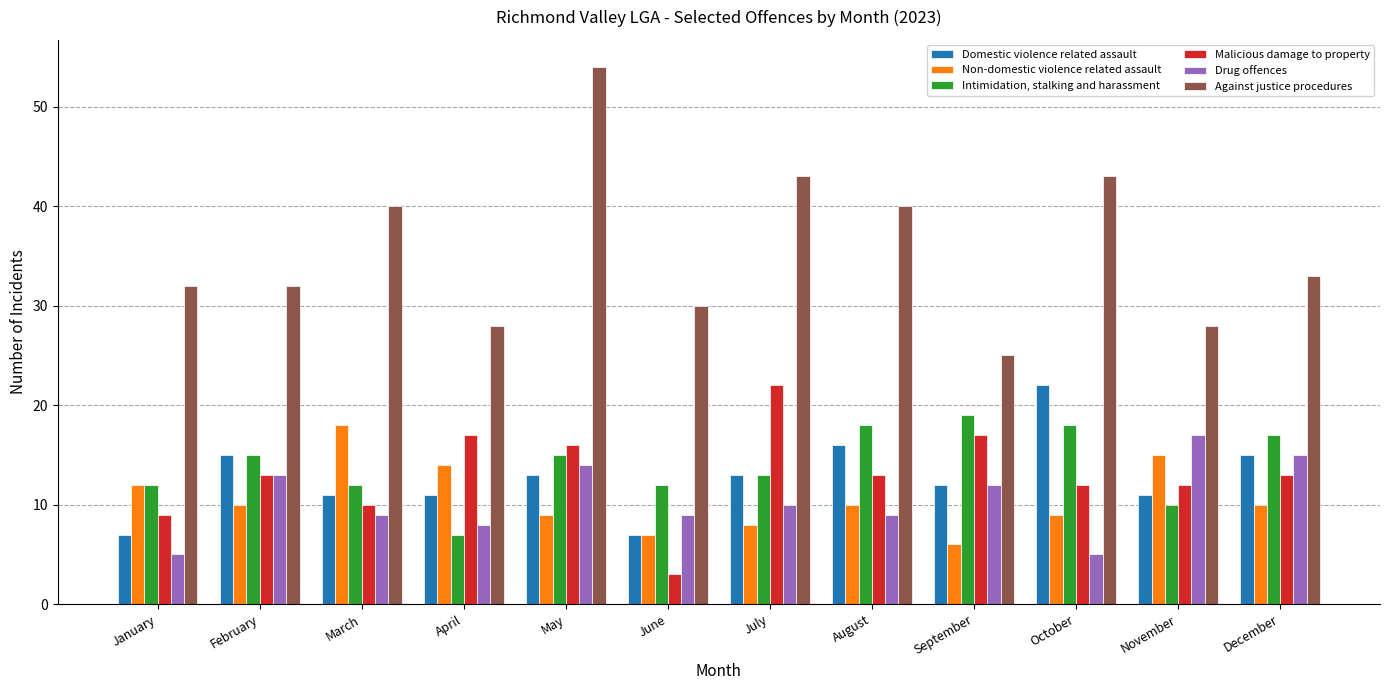

What is the highest value of the Against justice procedures series?

54